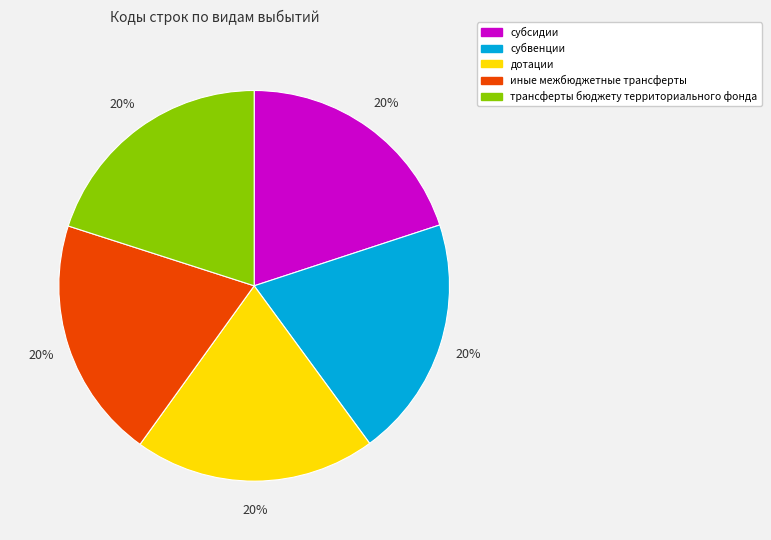

How many slices are in this pie chart?

5